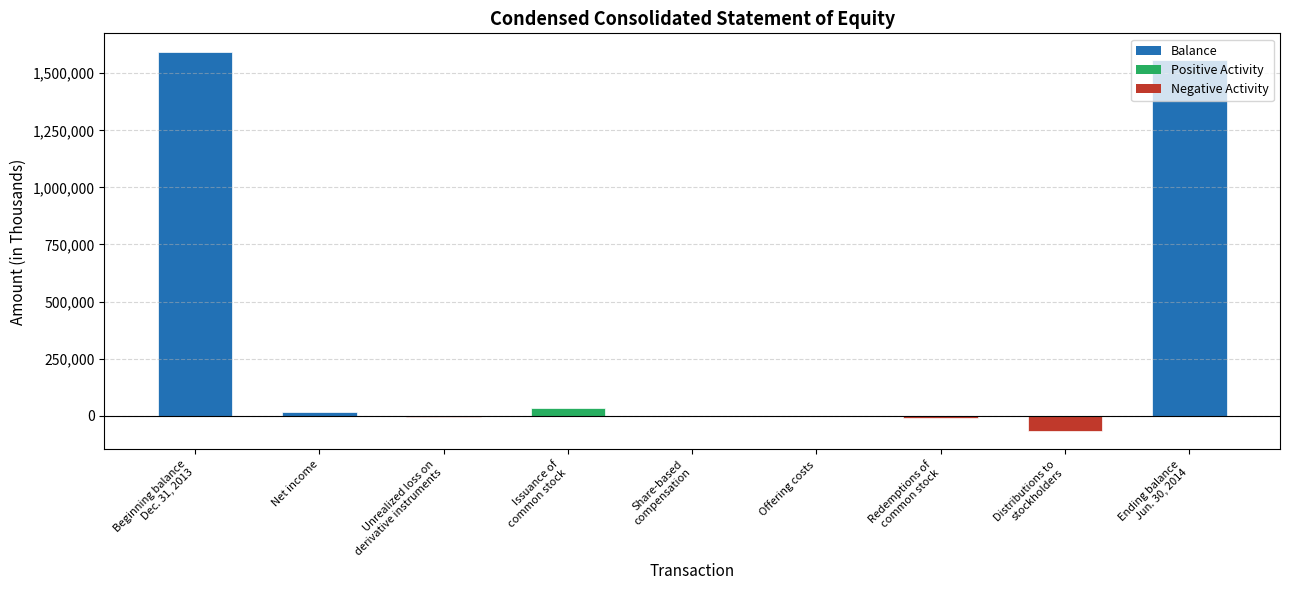

What is the greatest value displayed?

1592082